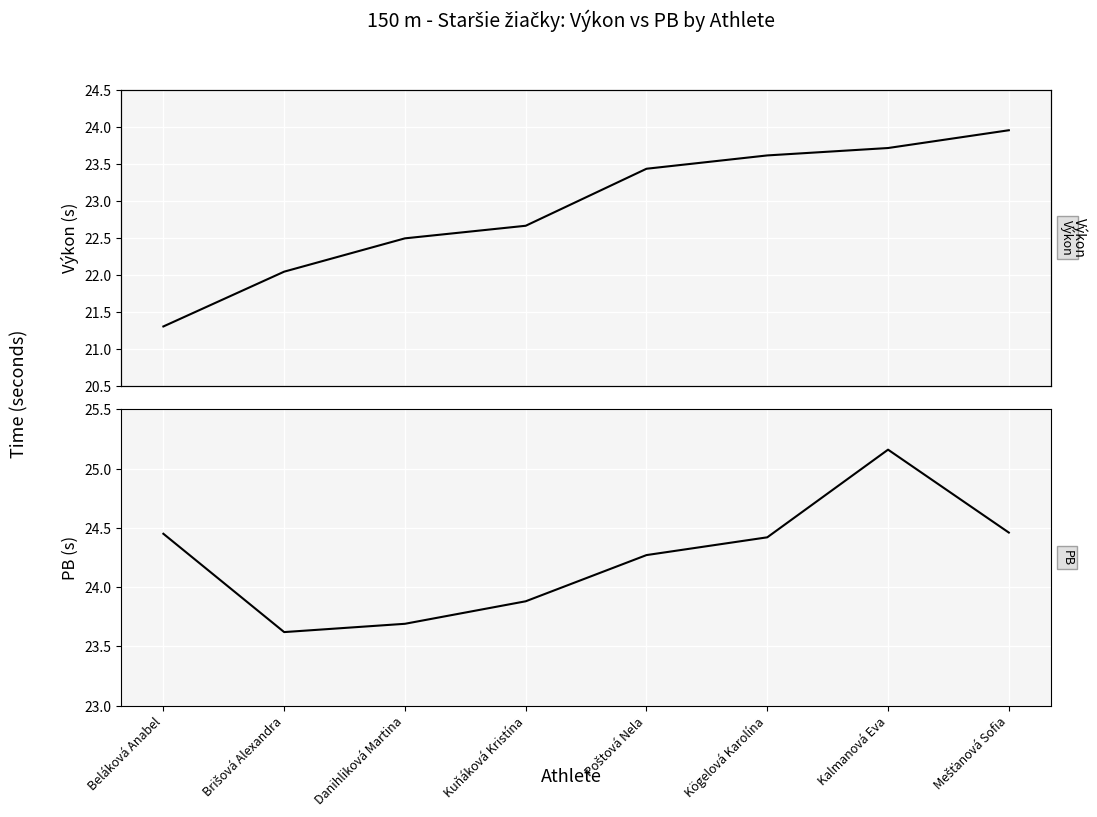

True or false: PB and Výkon cross at least once.

False